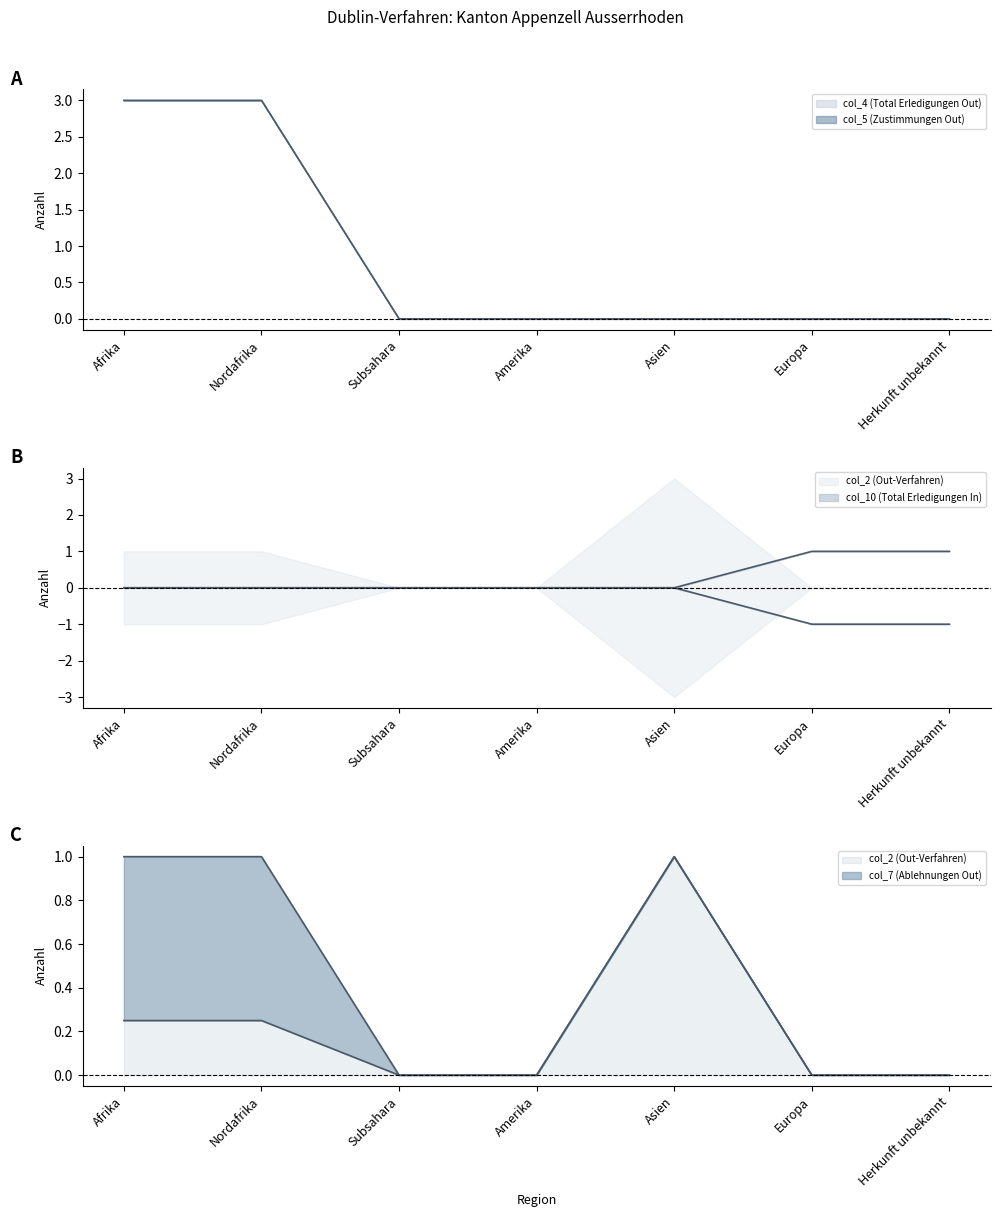

At how many categories does at least one series exceed 1?

2